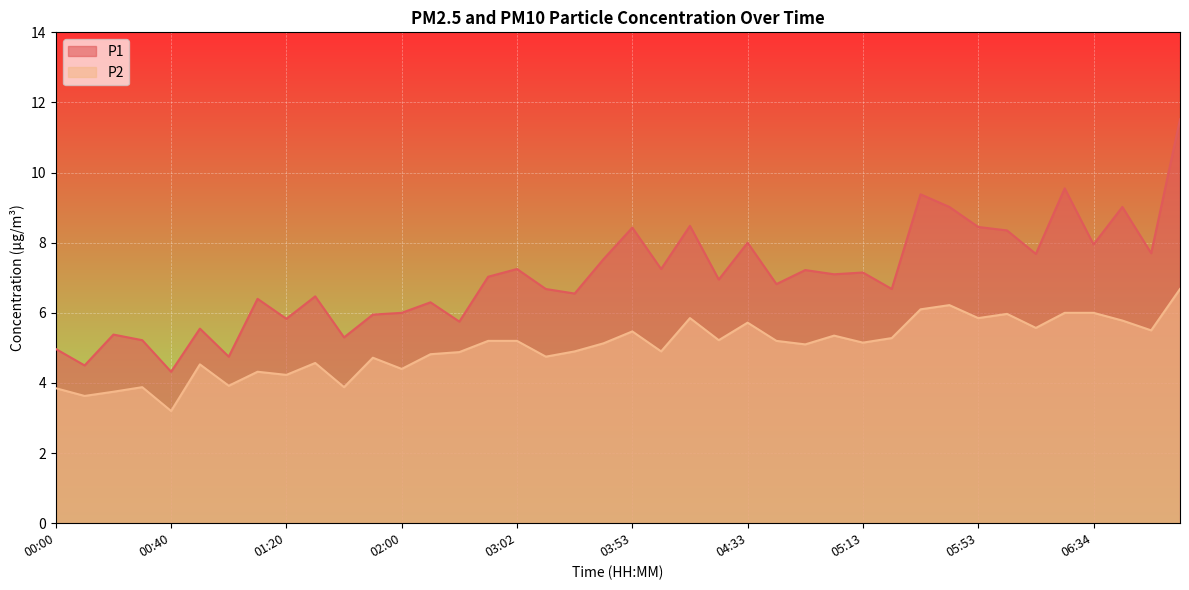

Does the chart display data point markers on the line(s)?

No